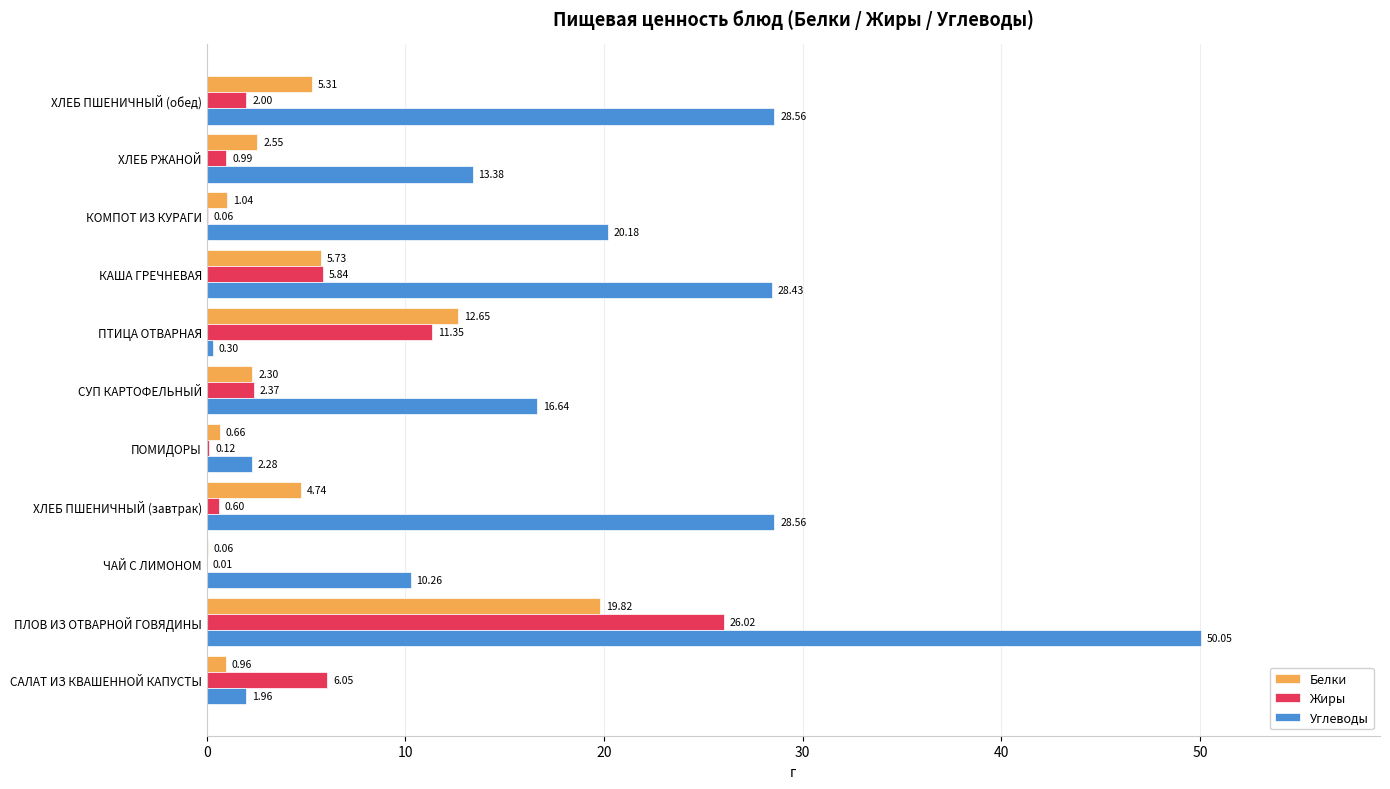

Which category has the highest value in the Жиры series?

ПЛОВ ИЗ ОТВАРНОЙ ГОВЯДИНЫ